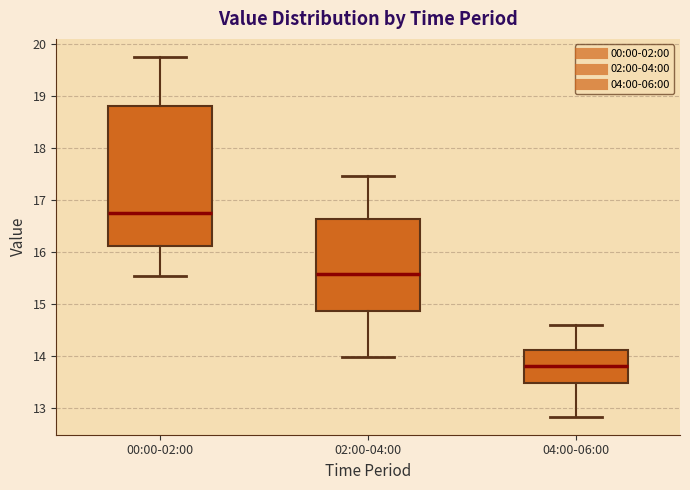

Which box's median line is the highest?

00:00-02:00